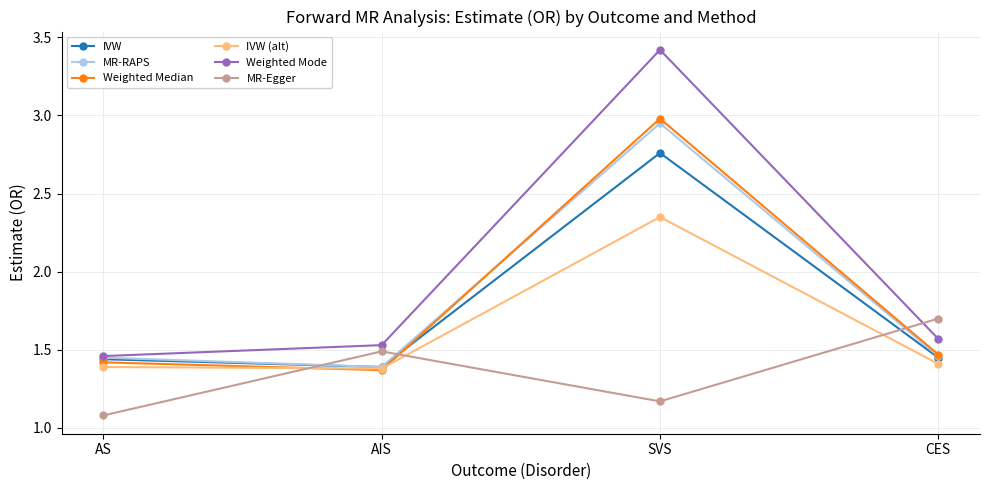

What is the smallest value displayed?

1.1